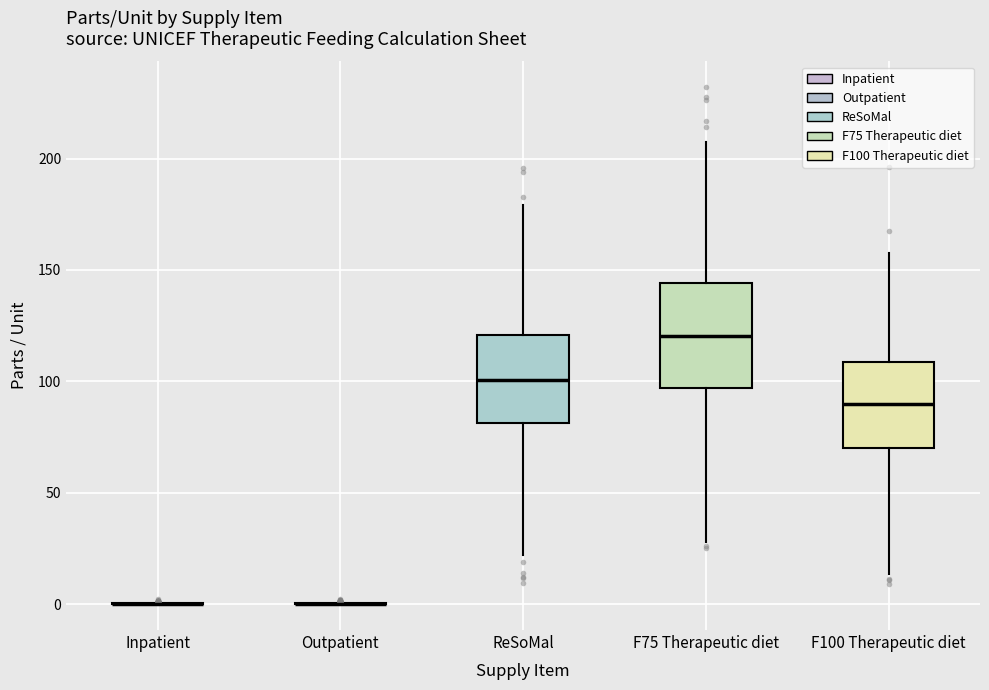

Which box is the tallest, from its lower edge to its upper edge?

F75 Therapeutic diet